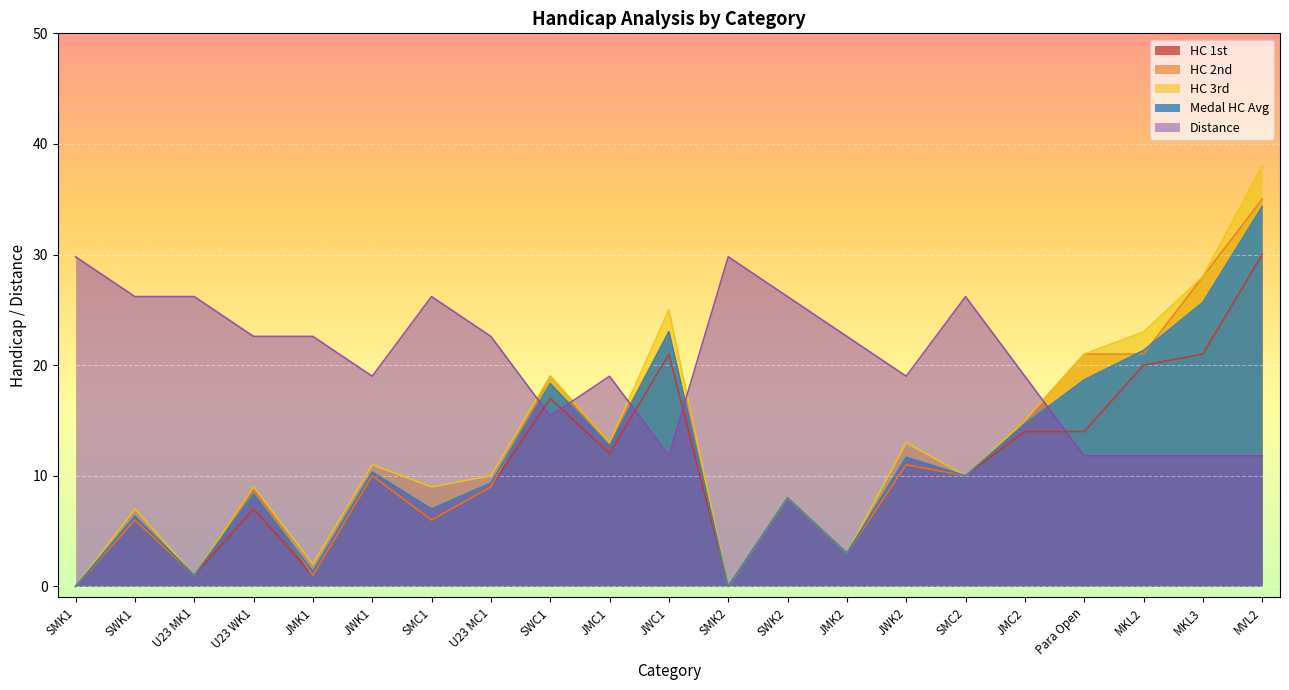

What value does the HC 2nd series have at JWK1?

10.0